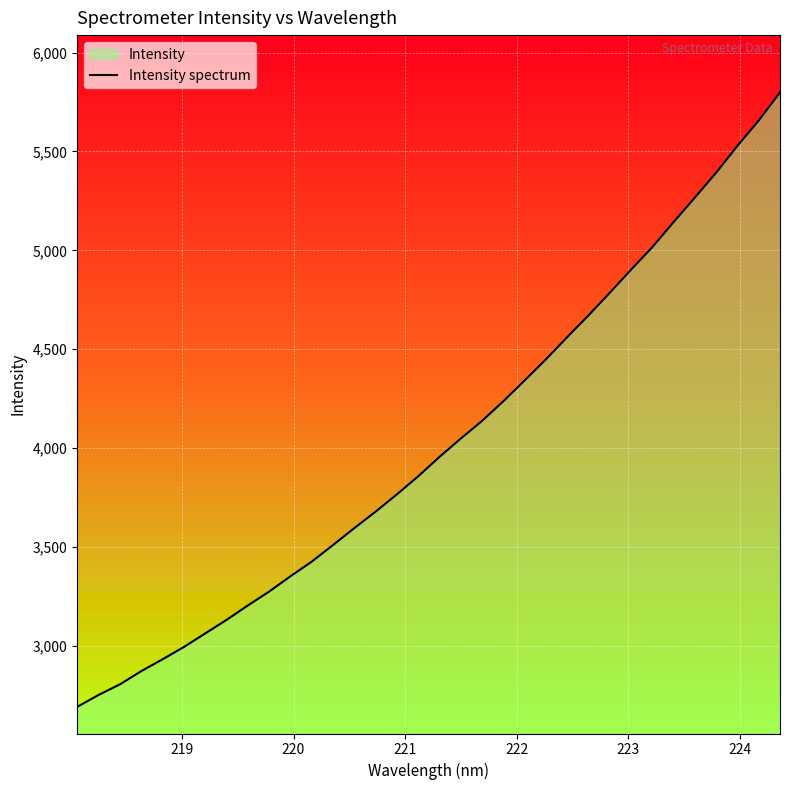

How many series are shown in this chart?

1